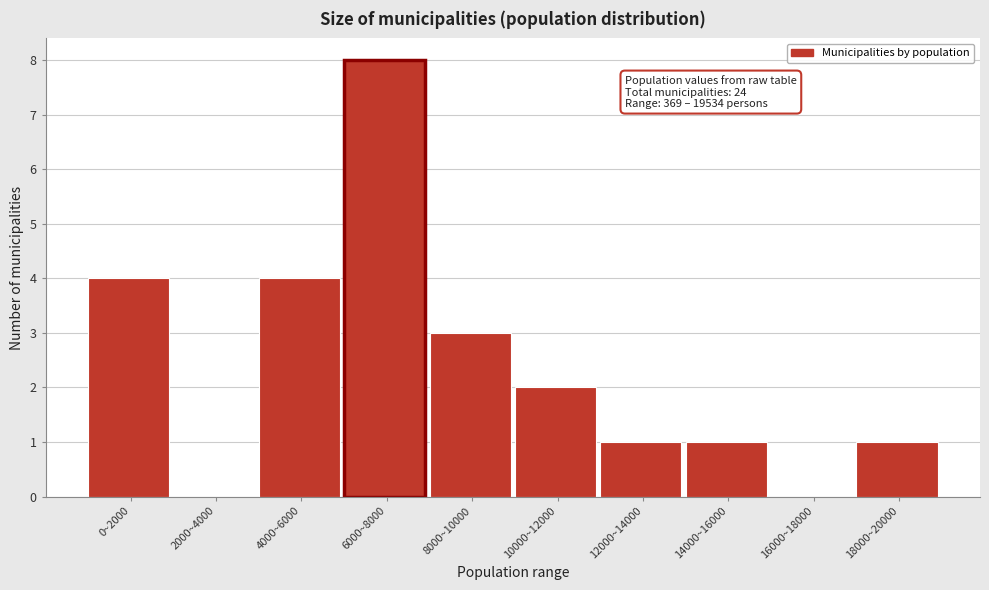

Reading right to left, list all the values displayed in this chart.

18000~20000=1	16000~18000=0	14000~16000=1	12000~14000=1	10000~12000=2	8000~10000=3	6000~8000=8	4000~6000=4	2000~4000=0	0~2000=4